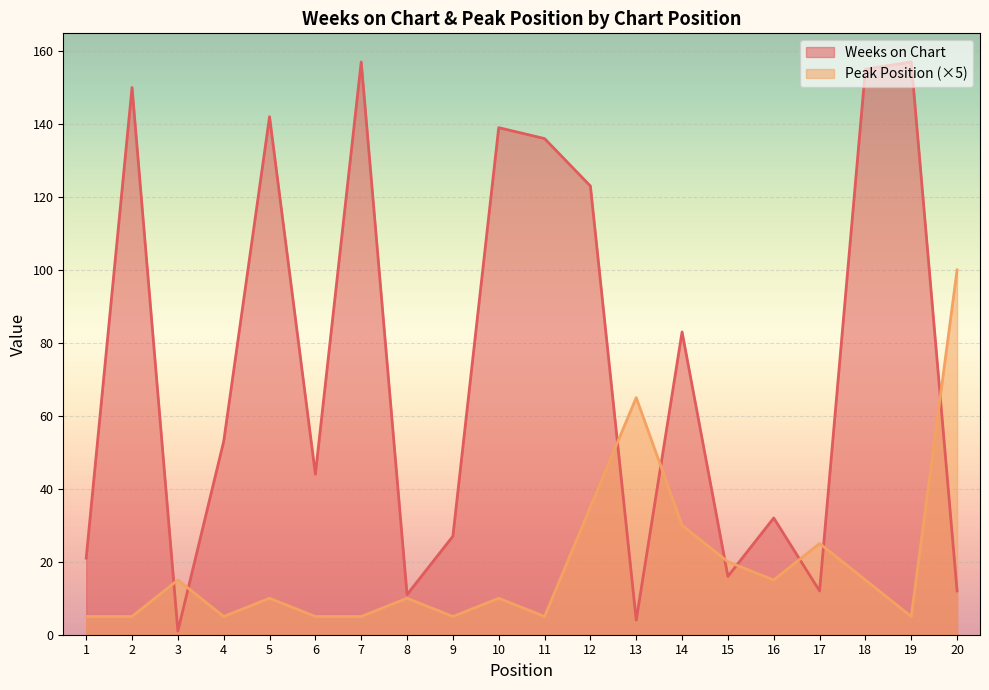

How many lines are shown in the chart?

2